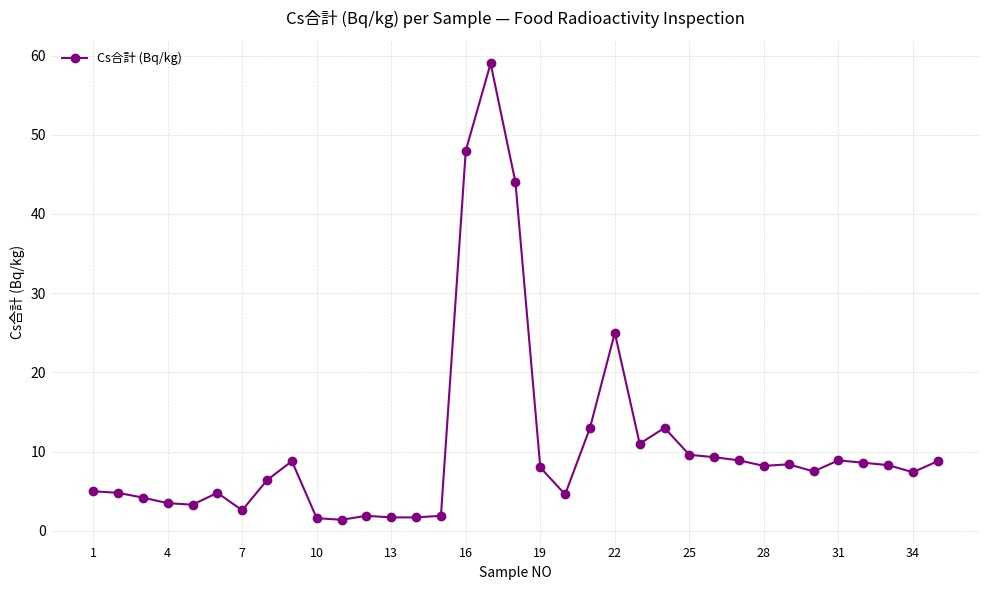

True or false: there are more than 0 points higher than both neighbors.

True